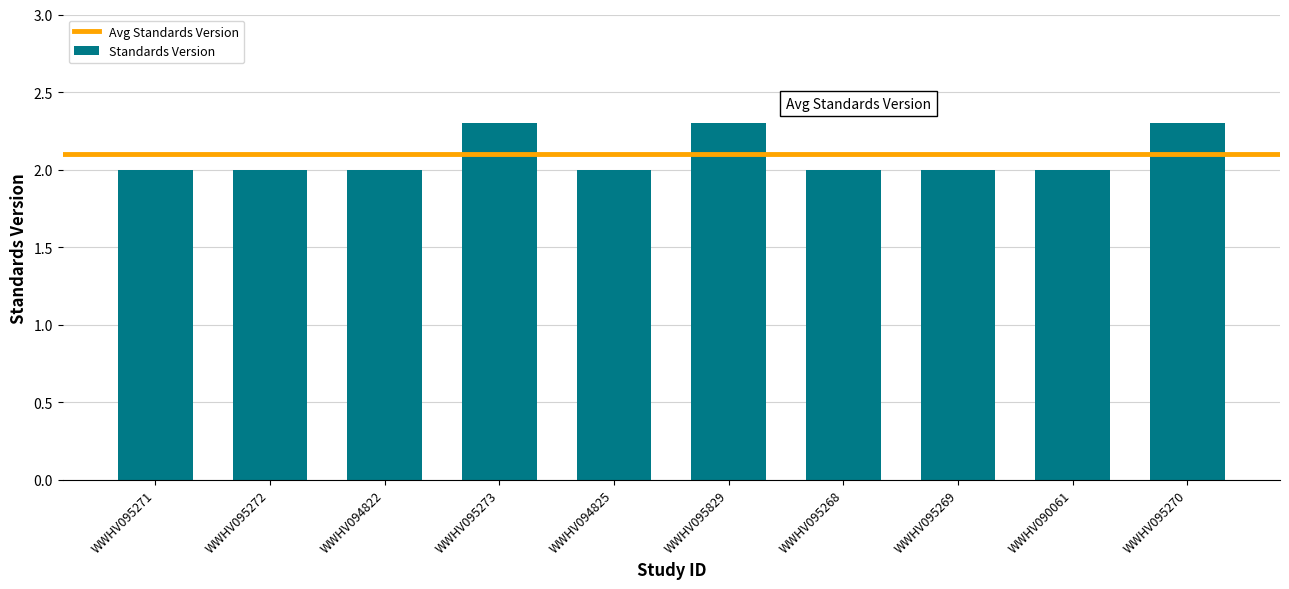

Reading right to left, extract all data points from this chart.

WWHV095270=2.3	WWHV090061=2.0	WWHV095269=2.0	WWHV095268=2.0	WWHV095829=2.3	WWHV094825=2.0	WWHV095273=2.3	WWHV094822=2.0	WWHV095272=2.0	WWHV095271=2.0